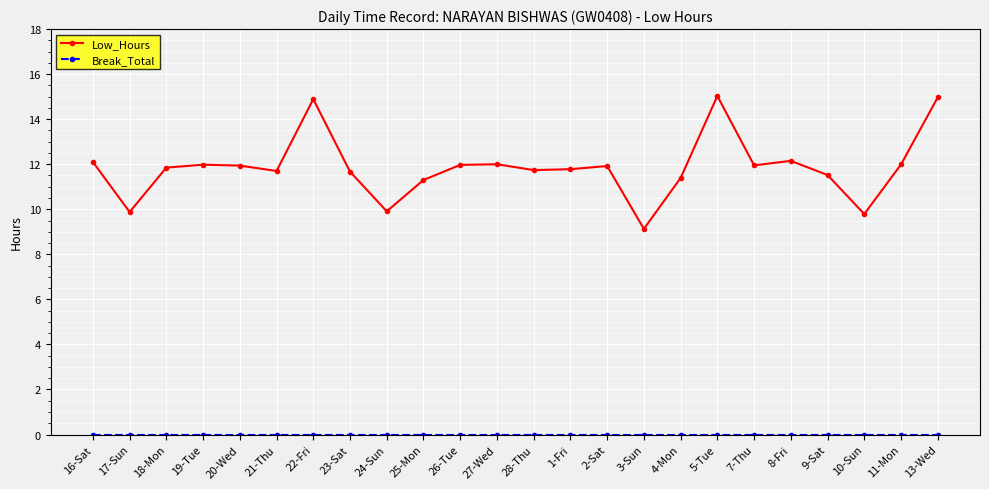

What is the total value across all series at 16-Sat?

12.1